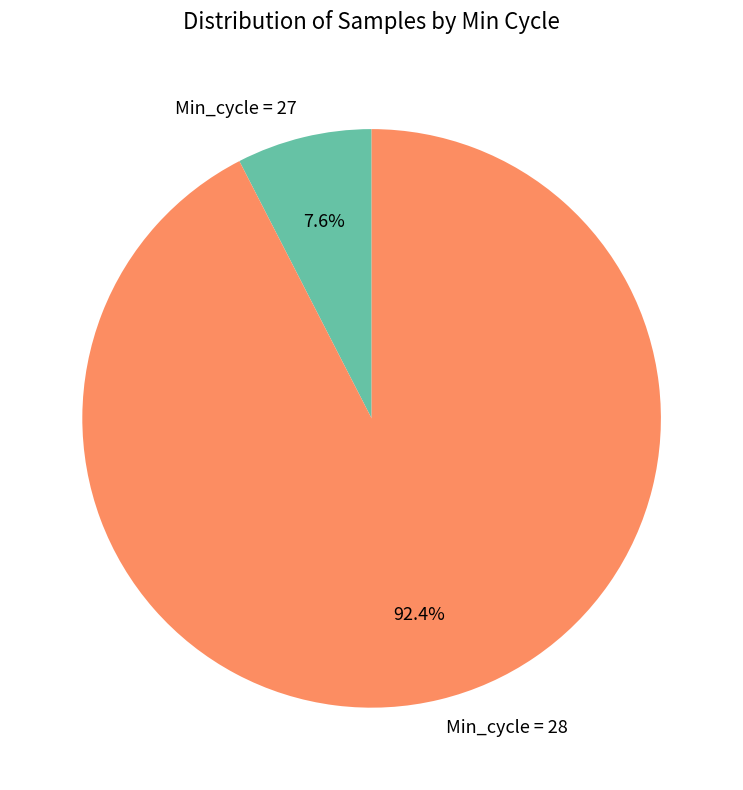

Is there a majority slice in this chart?

Yes